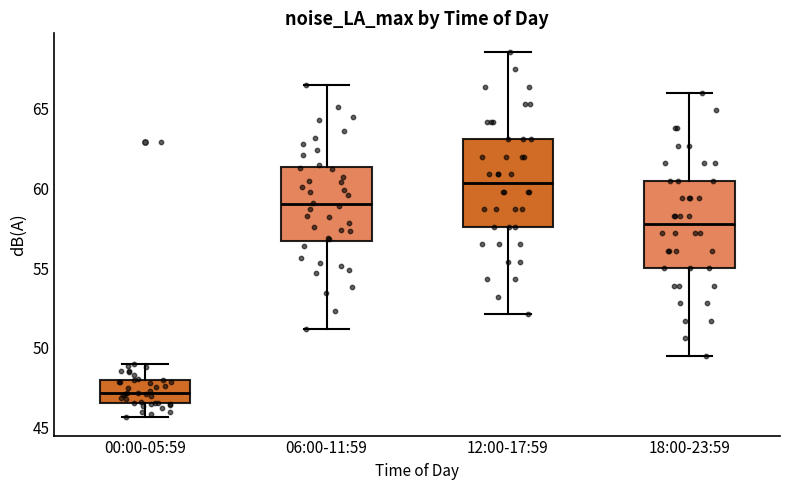

Reading left to right, read every box against the y-axis: the position of its median line, the range the box covers, and the ends of its whiskers. The values are not printed on the chart, so give them approximately, as read against the axis.

00:00-05:59: median 47.0, box 46.5 to 48.0, whiskers 45.5 to 49.0
06:00-11:59: median 59.0, box 56.5 to 61.5, whiskers 51.0 to 66.5
12:00-17:59: median 60.5, box 57.5 to 63.0, whiskers 52.0 to 68.5
18:00-23:59: median 58.0, box 55.0 to 60.5, whiskers 49.5 to 66.0